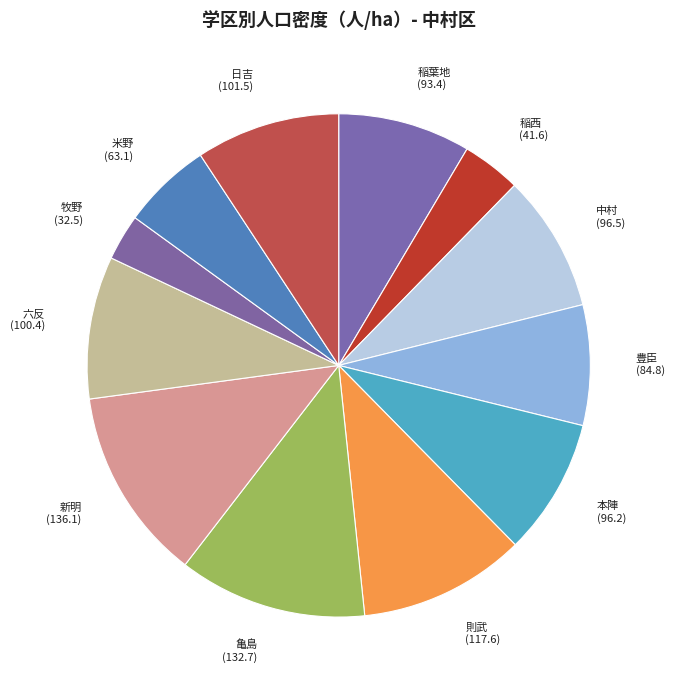

Which slice is the smallest?

牧野